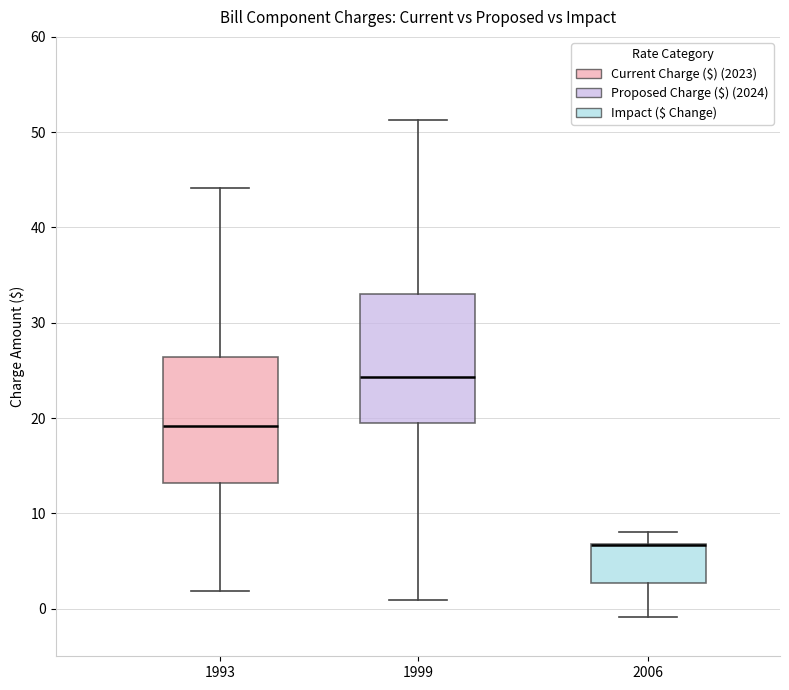

Reading left to right, read every box against the y-axis: the position of its median line, the range the box covers, and the ends of its whiskers. The values are not printed on the chart, so give them approximately, as read against the axis.

1993: median 19, box 13 to 26, whiskers 2 to 44
1999: median 24, box 19 to 33, whiskers 1 to 51
2006: median 7 (drawn on the box's upper edge), box 3 to 7, whiskers -1 to 8